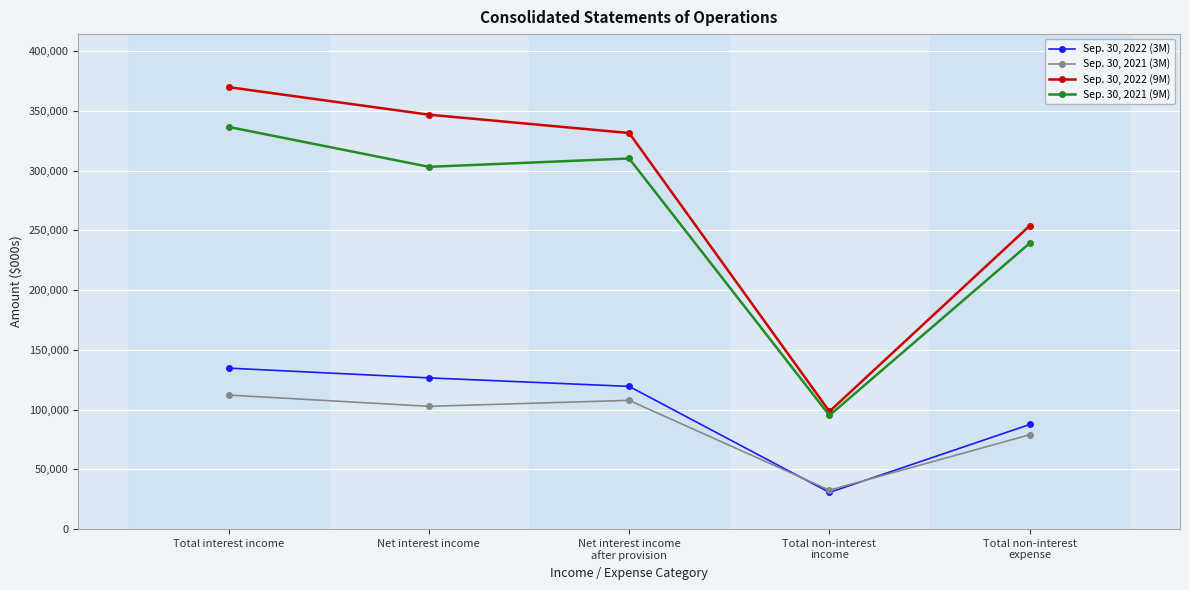

What position from the left is Total interest income?

1